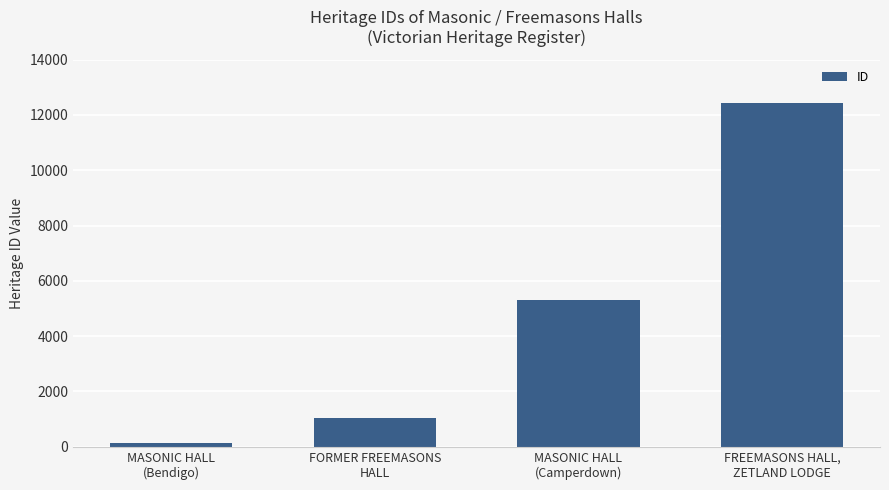

What position from the left is FREEMASONS HALL,
ZETLAND LODGE?

4